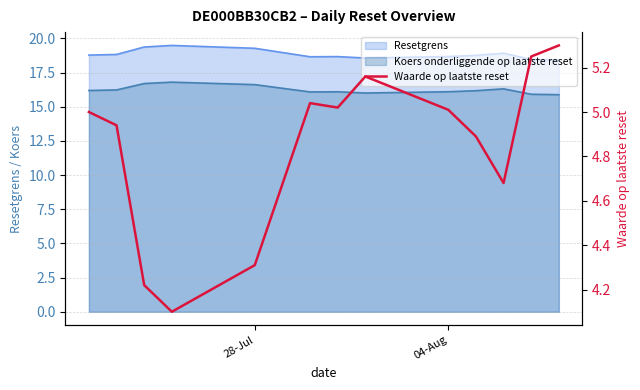

The chart shows a value of 7.7 at 5. True or false?

False